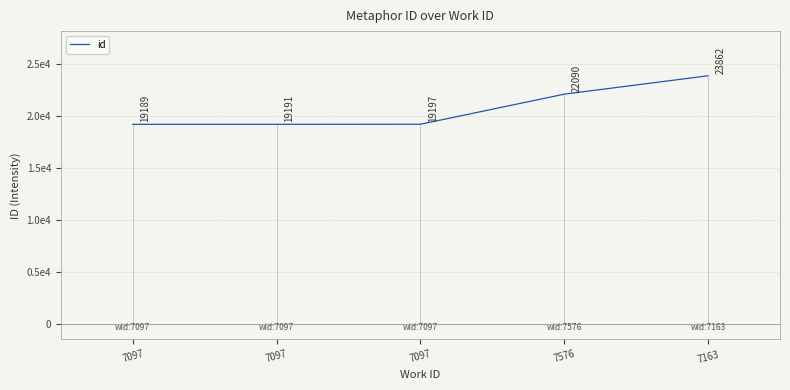

True or false: the data has more than 1 interior local peaks.

False